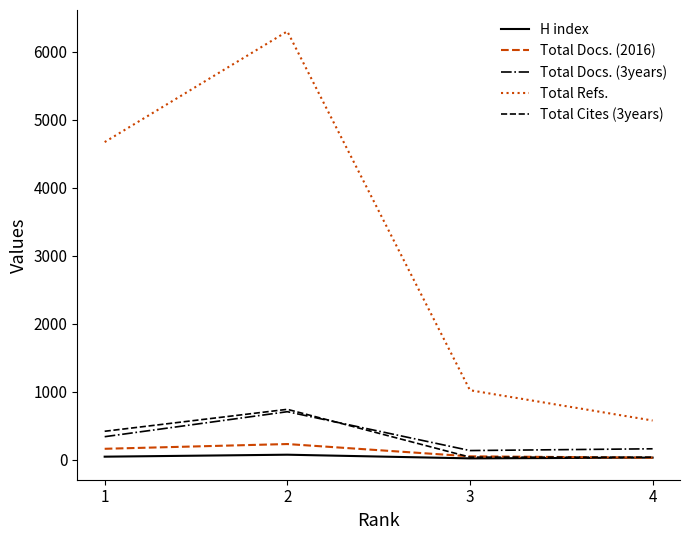

Count the number of categories in the chart.

4